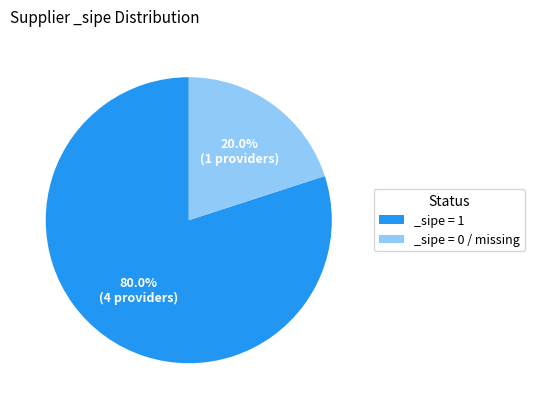

Approximately how many times larger is the value at _sipe = 1 compared to _sipe = 0 / missing?

4.0